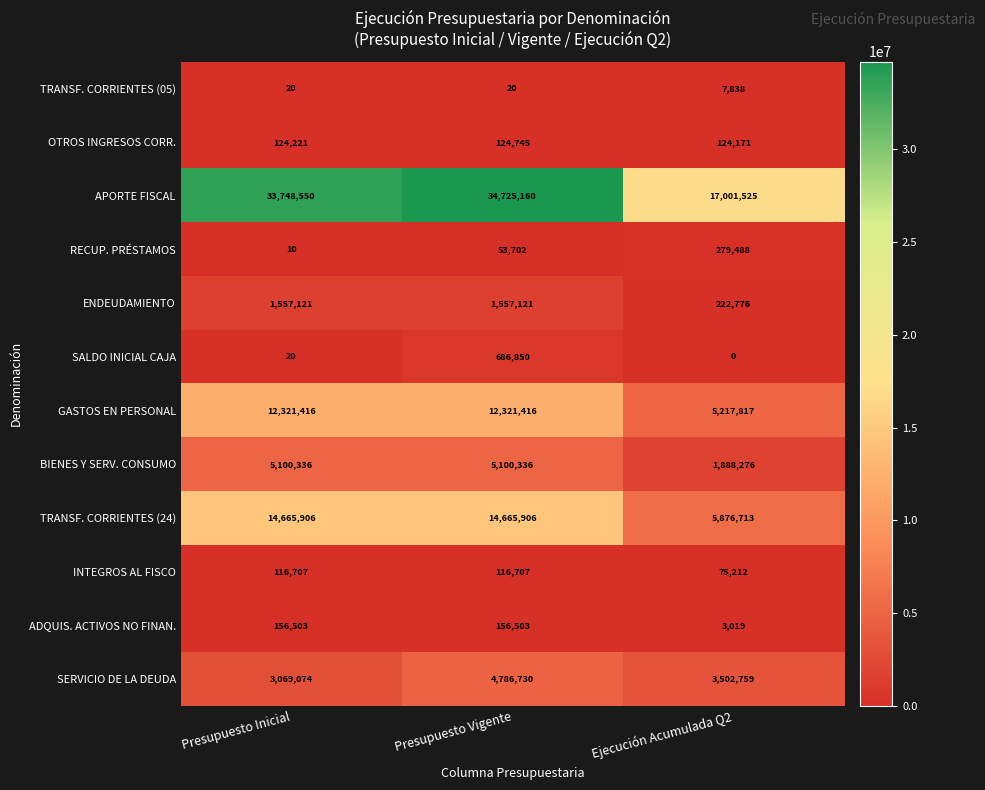

The SALDO INICIAL CAJA series shows 20 at Presupuesto Inicial. True or false?

True